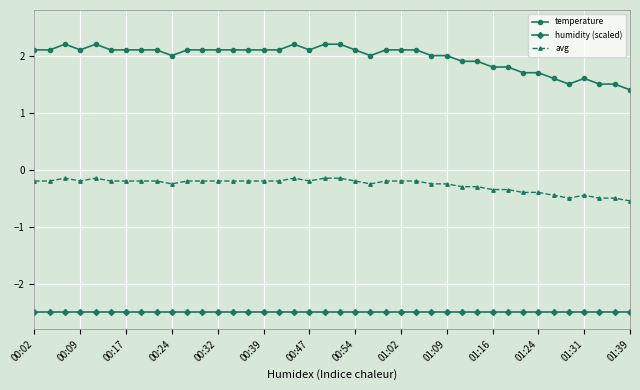

What are all the series names shown in the legend?

temperature, humidity (scaled), avg